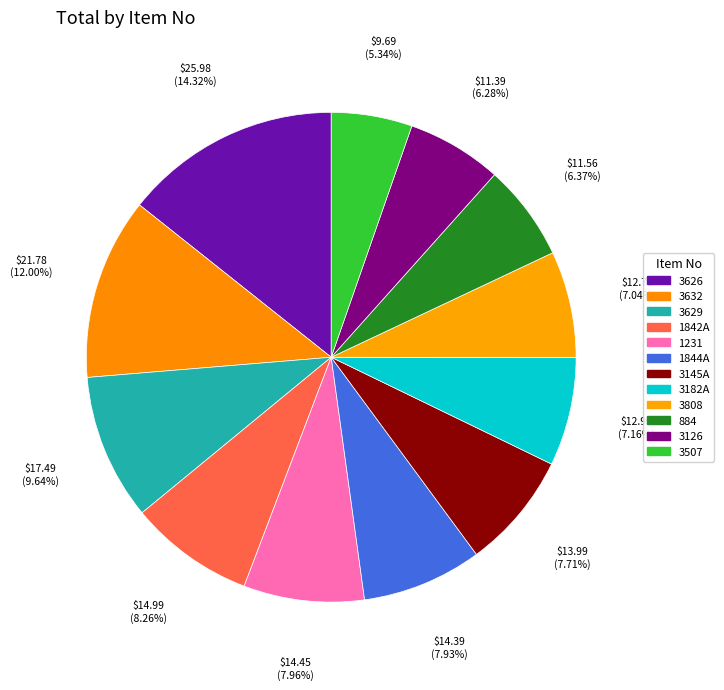

Does any single category account for the majority?

No